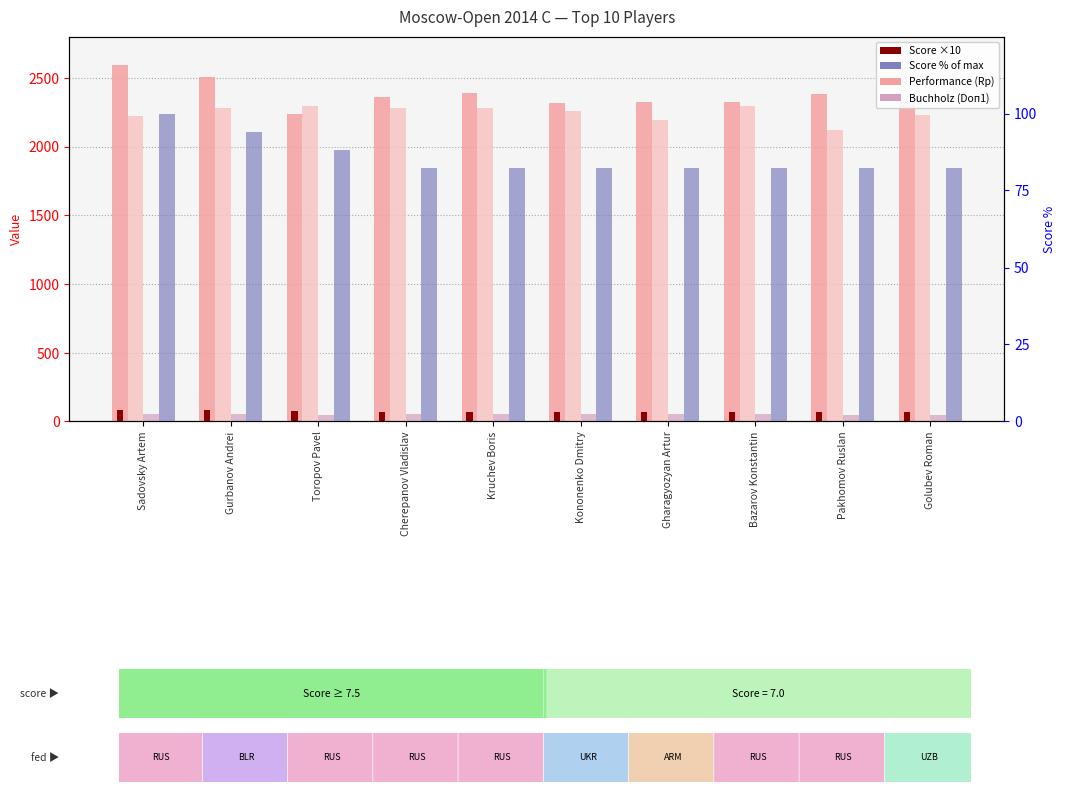

What is the approximate value of Score % of max at Pakhomov Ruslan?

82.4